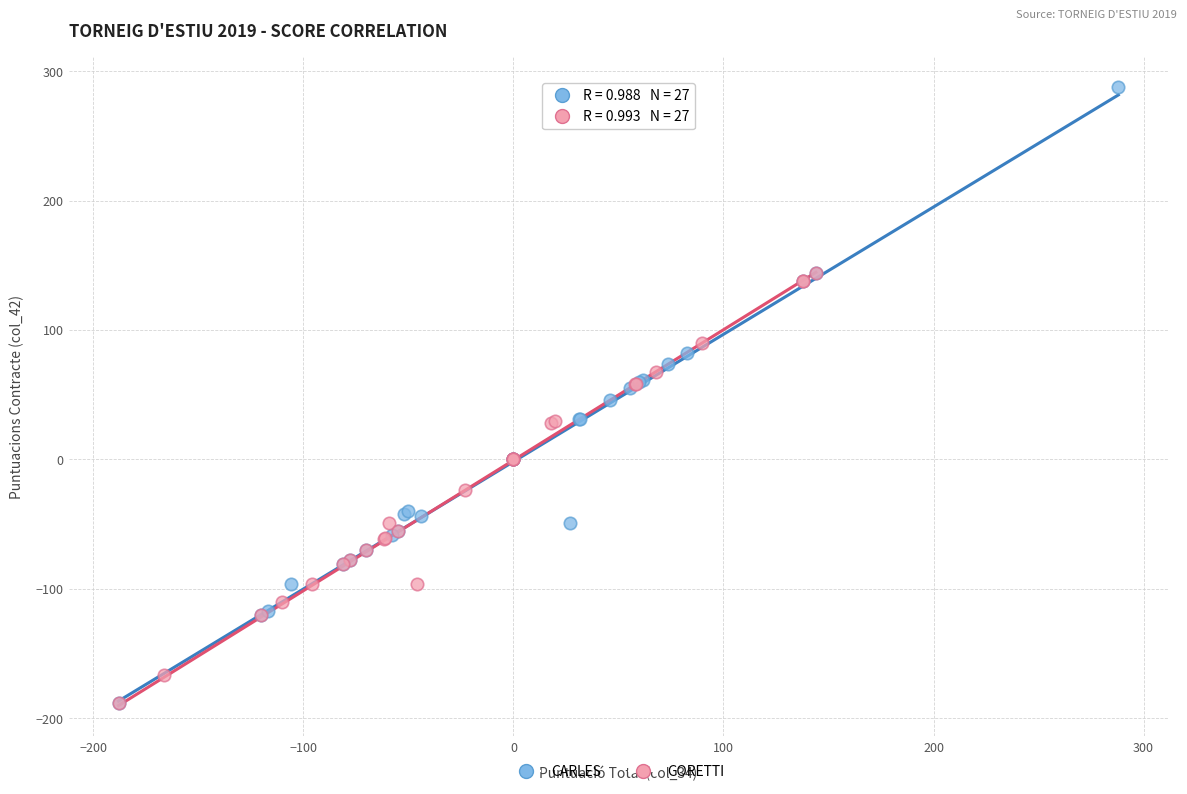

What are all the series names shown in the legend?

CARLES, GORETTI